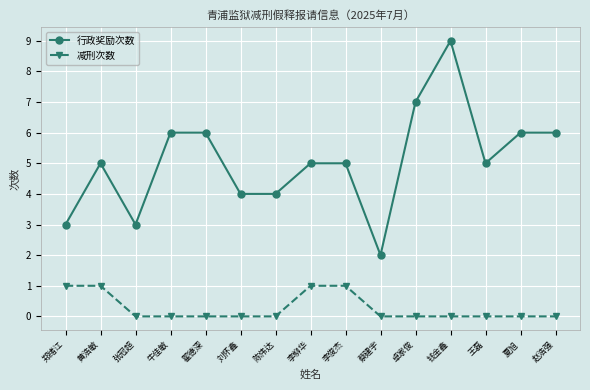

Read the 行政奖励次数 value at 夏旭.

6